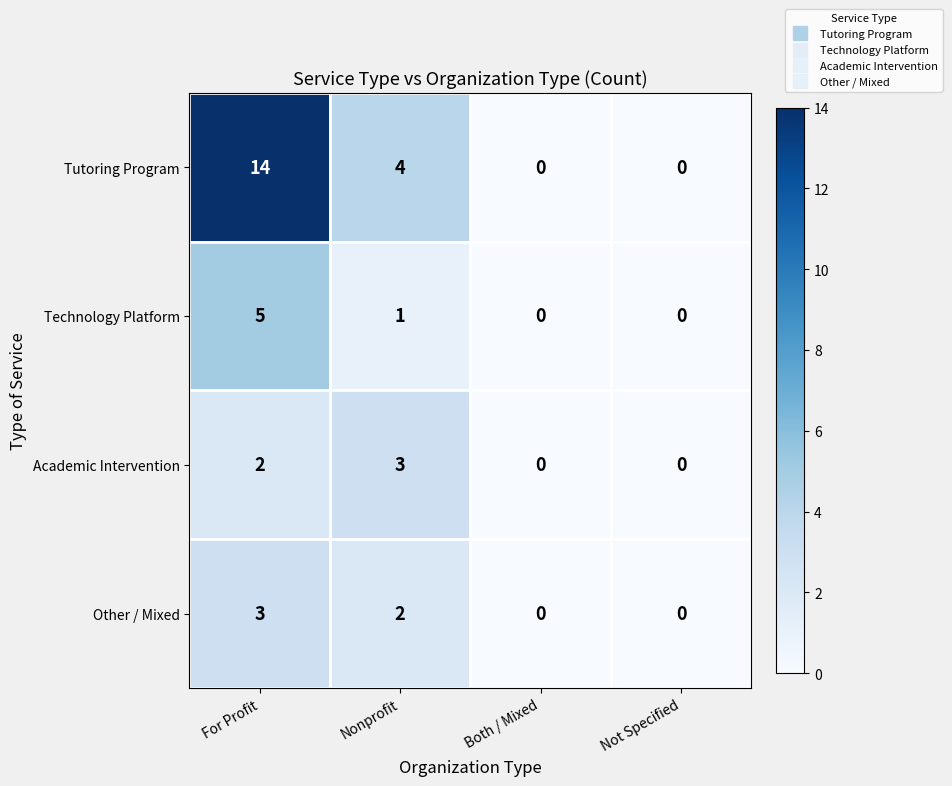

At which category does the chart reach its peak across all series?

For Profit